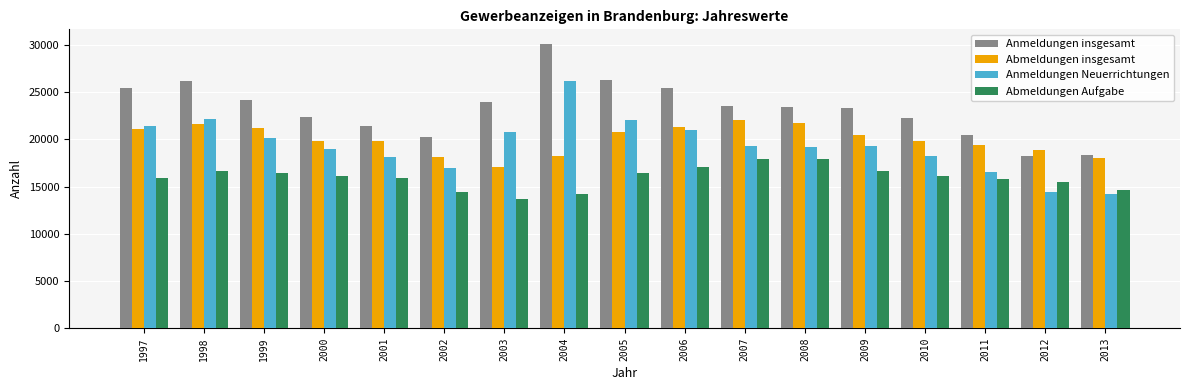

How many distinct data groups are displayed?

4